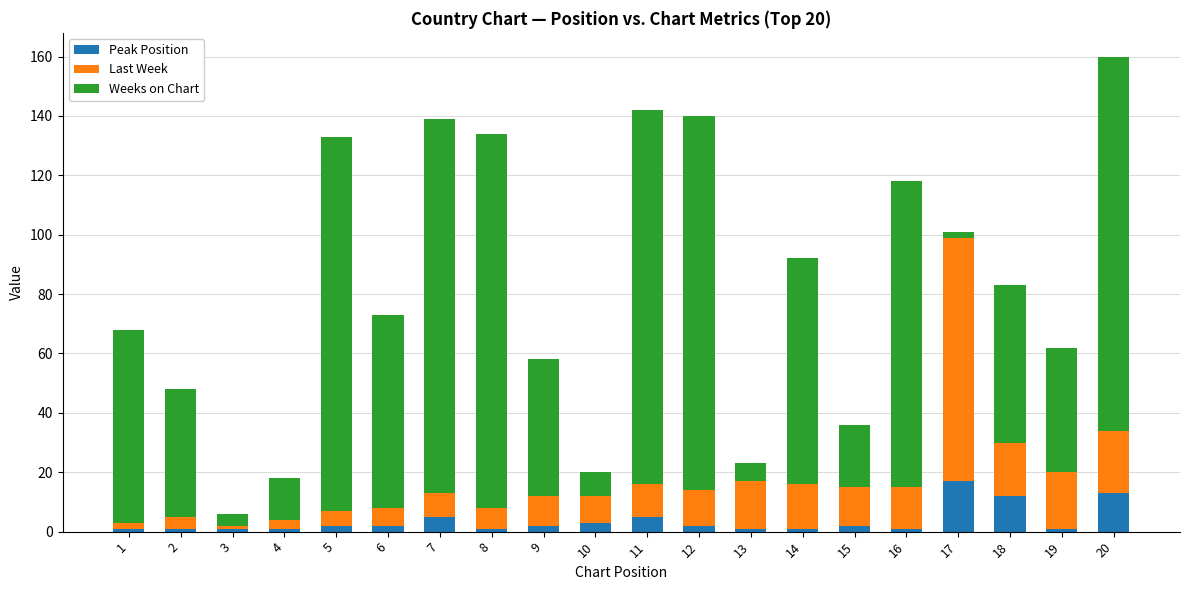

How many data points in Peak Position are less than 2?

9